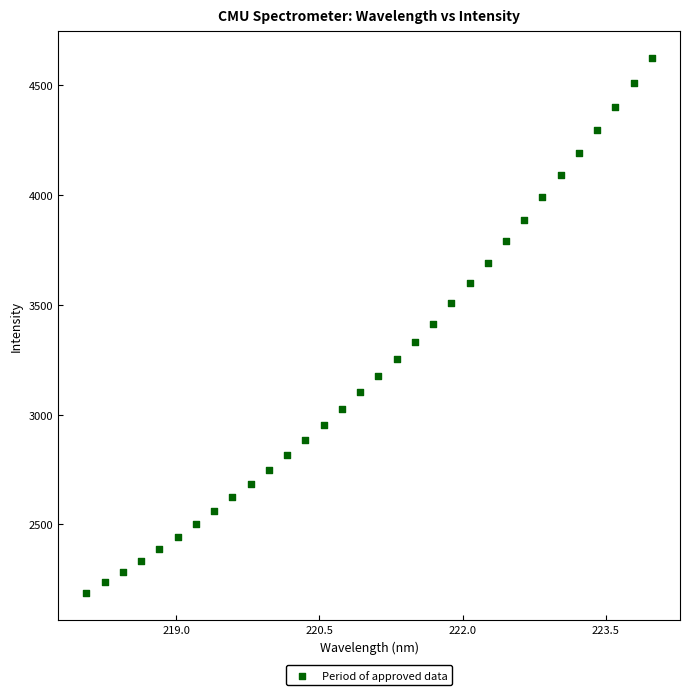

What is the range of X values (max minus min)?

5.9